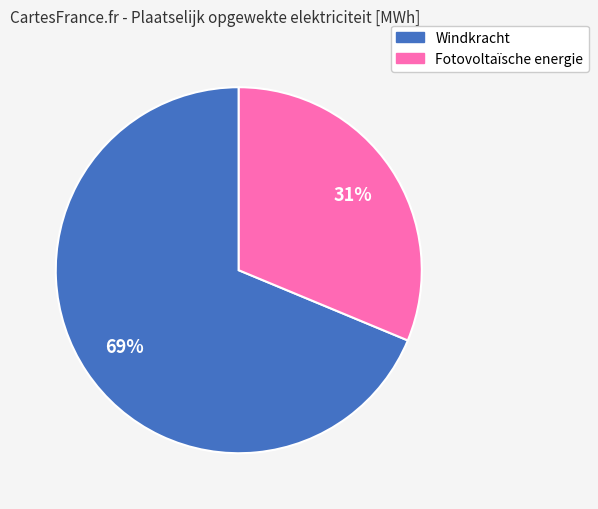

How many slices are in this pie chart?

2